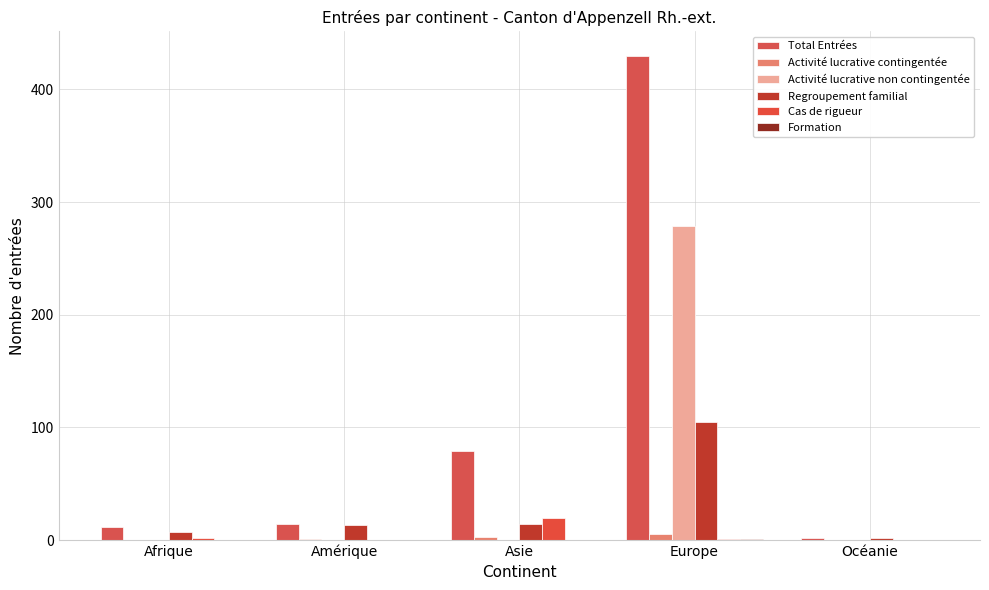

At Europe, list the series in order from largest to smallest.

Total Entrées, Activité lucrative non contingentée, Regroupement familial, Activité lucrative contingentée, Cas de rigueur, Formation